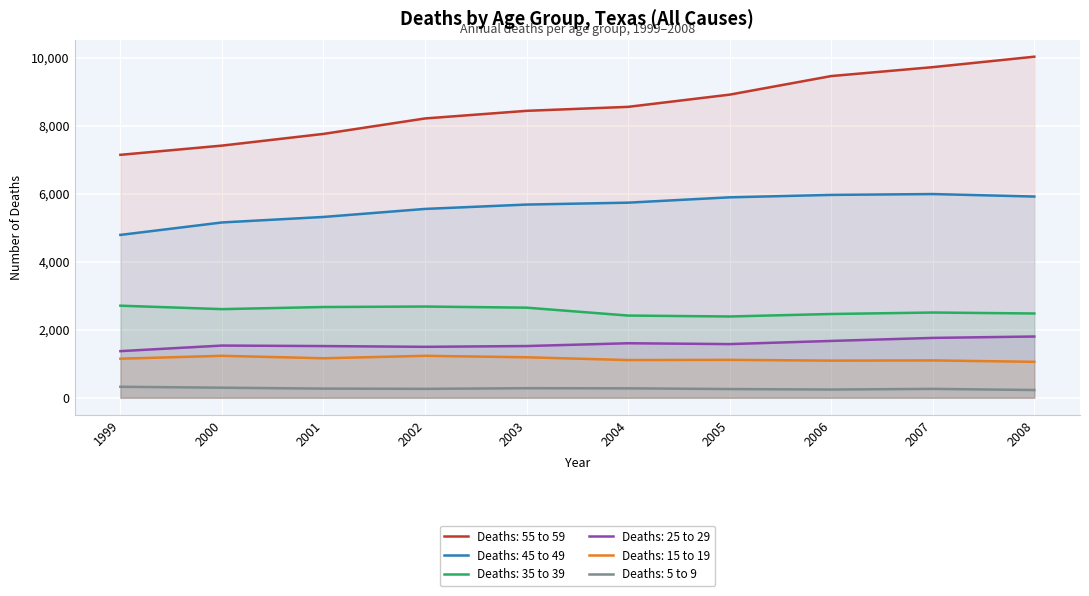

Between 2003 and 2005, which is larger?

2005